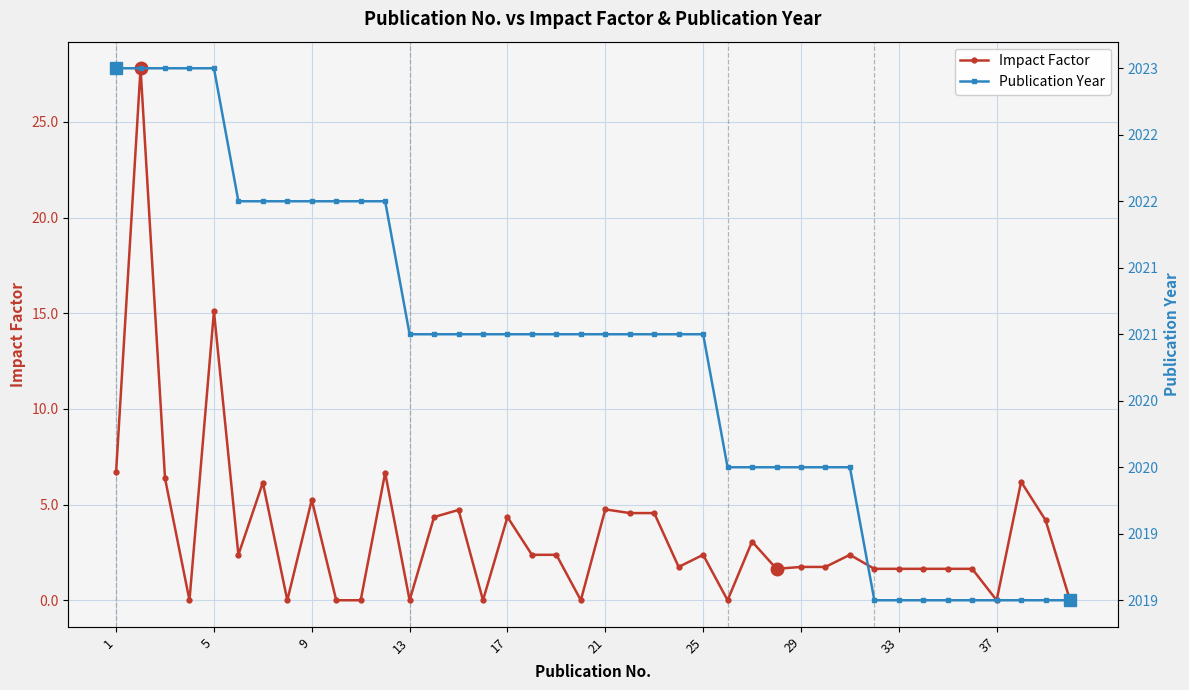

True or false: Impact Factor has a value of 2.4 at 25.

True